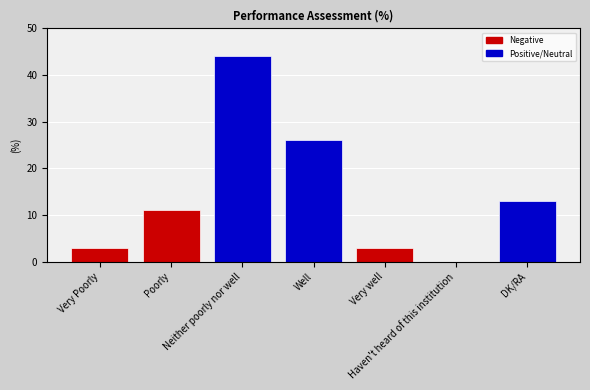

What is the difference between the values at DK/RA and Well?

13